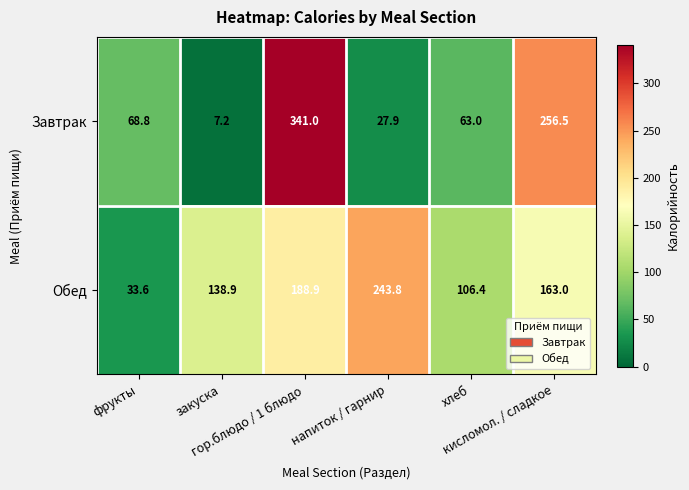

What is the spread (max minus min) of values at фрукты?

35.2